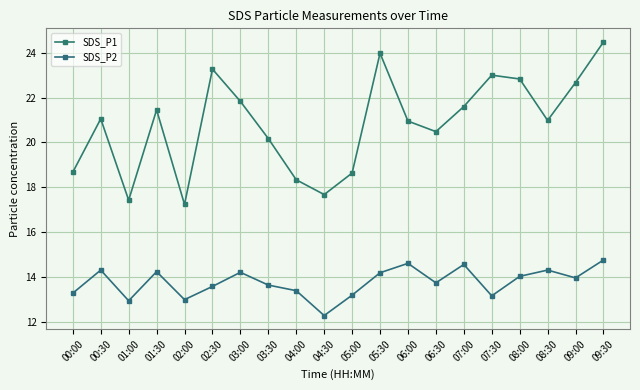

How many lines are shown in the chart?

2